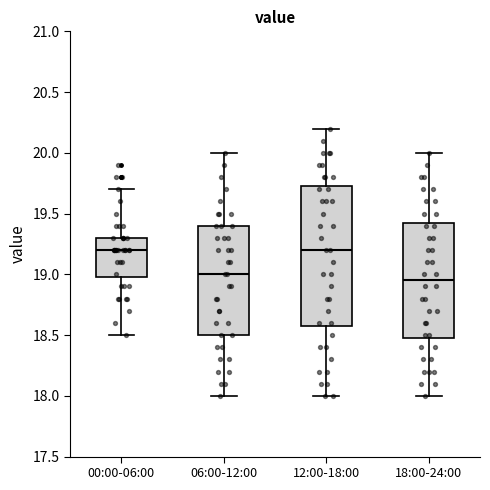

Reading left to right, transcribe this box plot: for each box, give where its median line is, the range the box spans, and where its two whiskers end, as read against the y-axis. The values are not printed on the chart, so give them approximately, as read against the axis.

00:00-06:00: median 19.20, box 19.00 to 19.30, whiskers 18.50 to 19.70
06:00-12:00: median 19.00, box 18.50 to 19.40, whiskers 18.00 to 20.00
12:00-18:00: median 19.20, box 18.60 to 19.75, whiskers 18.00 to 20.20
18:00-24:00: median 18.95, box 18.50 to 19.45, whiskers 18.00 to 20.00